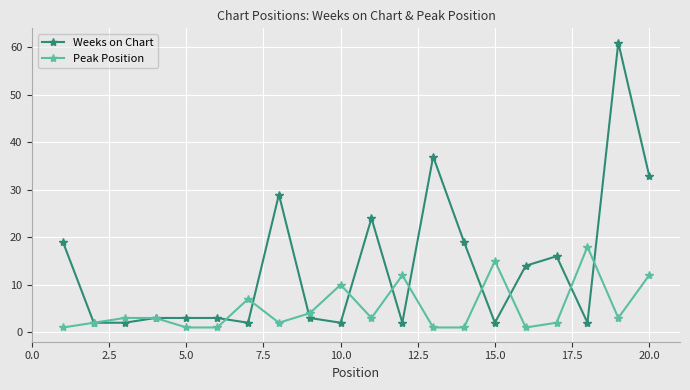

True or false: Peak Position has more than 2 interior local peaks.

True